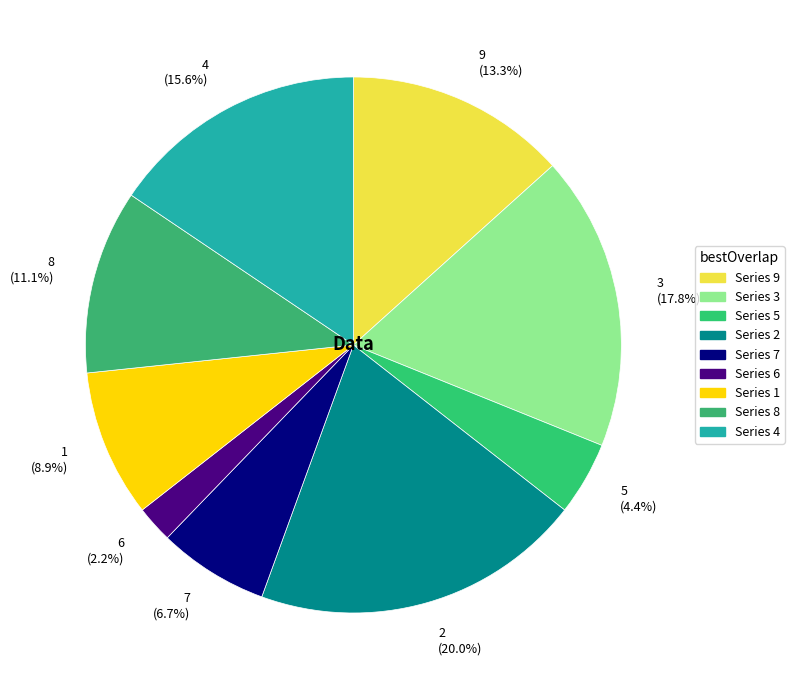

Is it true that 9 is 13% of the pie?

True